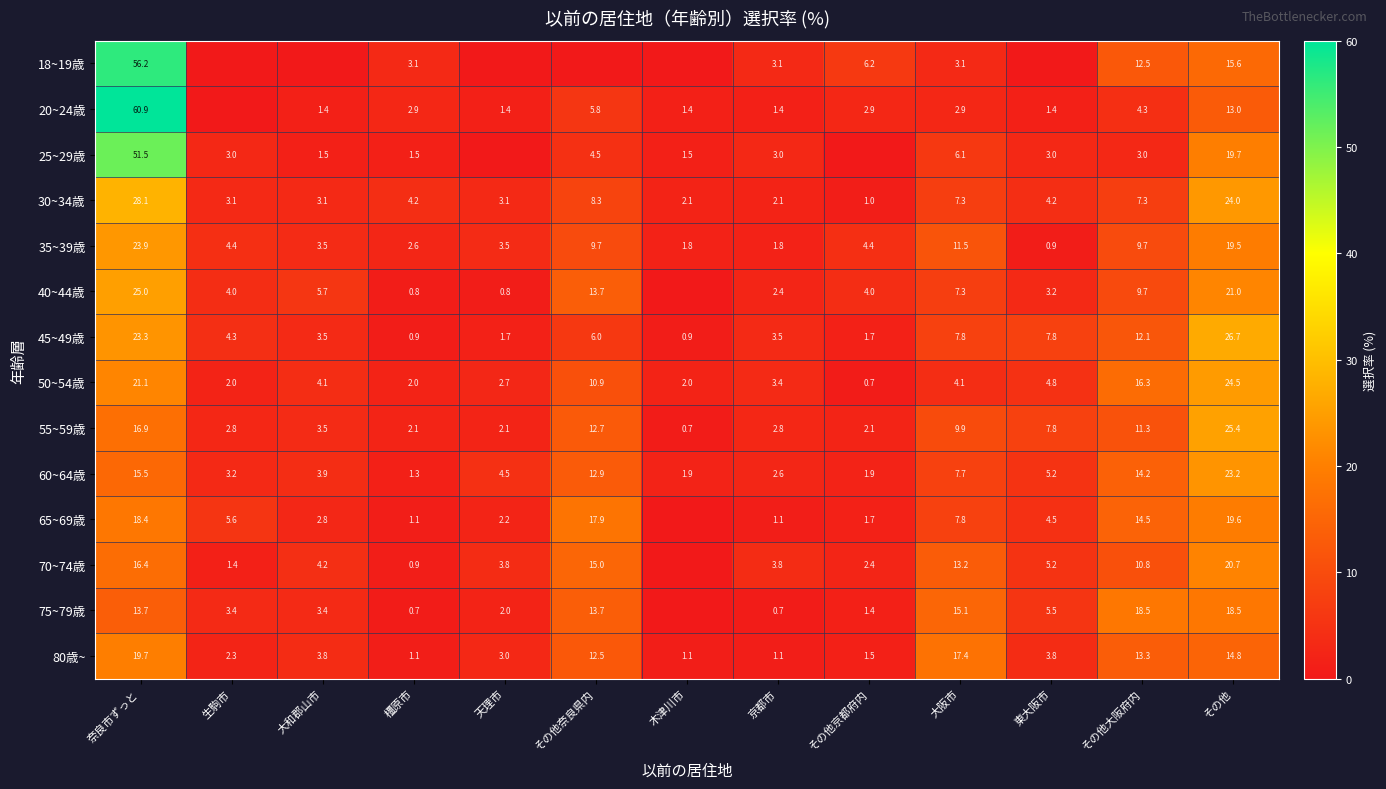

What is the difference between the highest and lowest values at 奈良市ずっと?

47.2